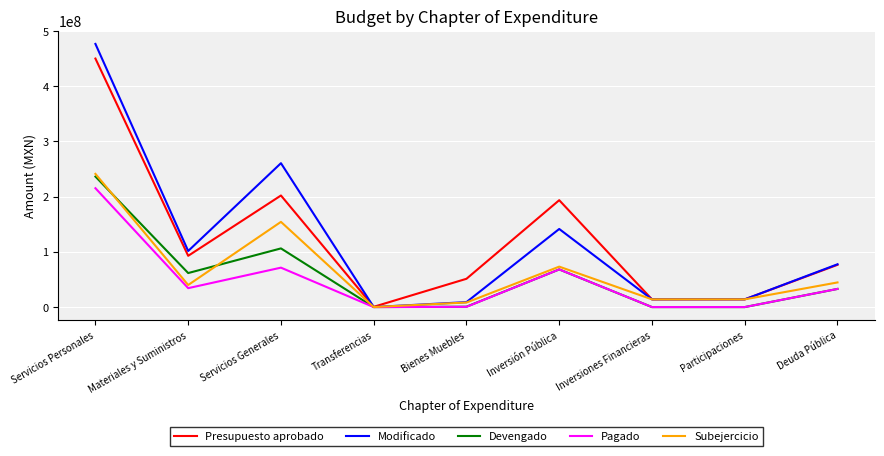

Between Servicios Personales and Bienes Muebles, which series saw the biggest shift?

Modificado